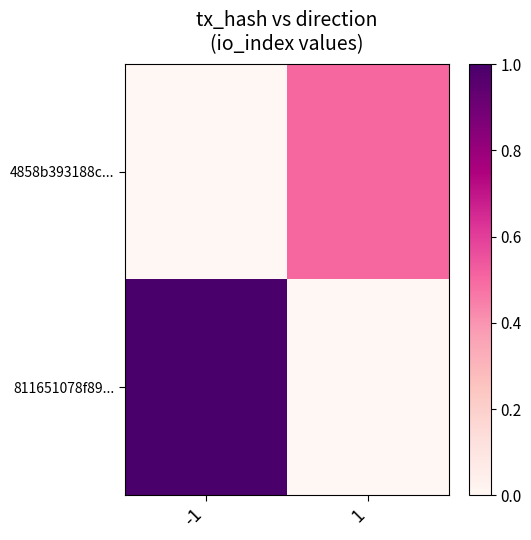

What is the total value across all series at 1?

0.5